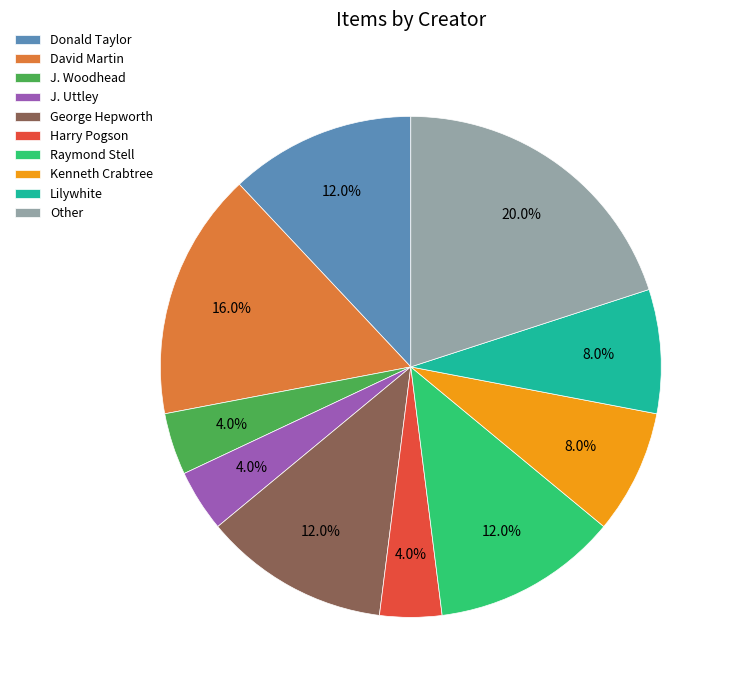

Which category has the biggest portion of the pie?

Other